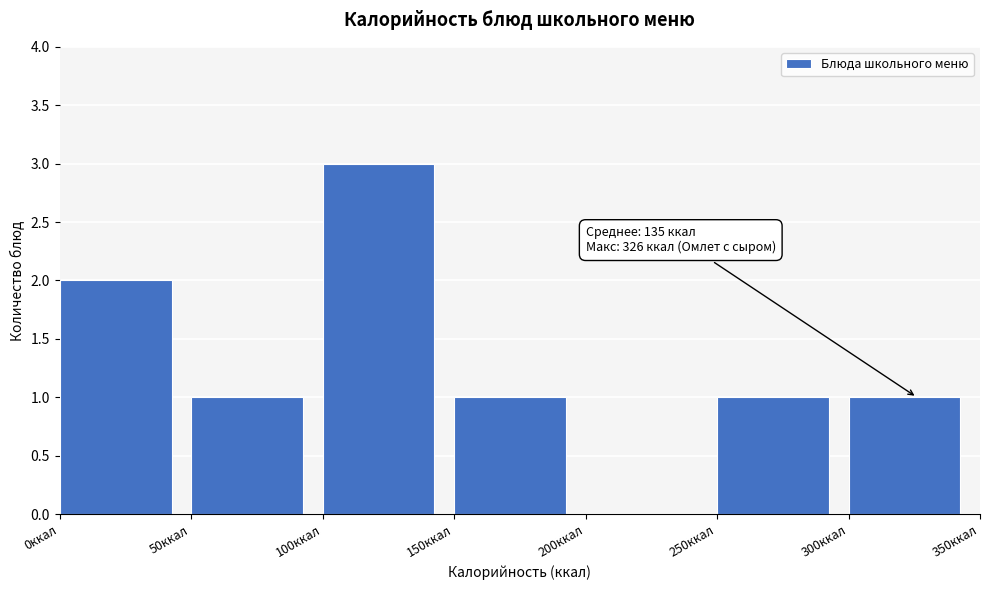

Which range on the x-axis has the tallest bar?

100 to 150